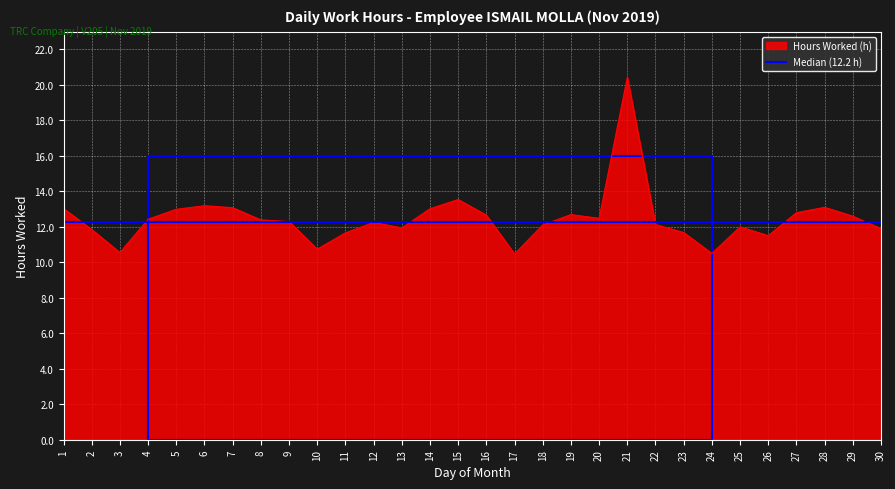

What is the total value across all series at 18?

24.4